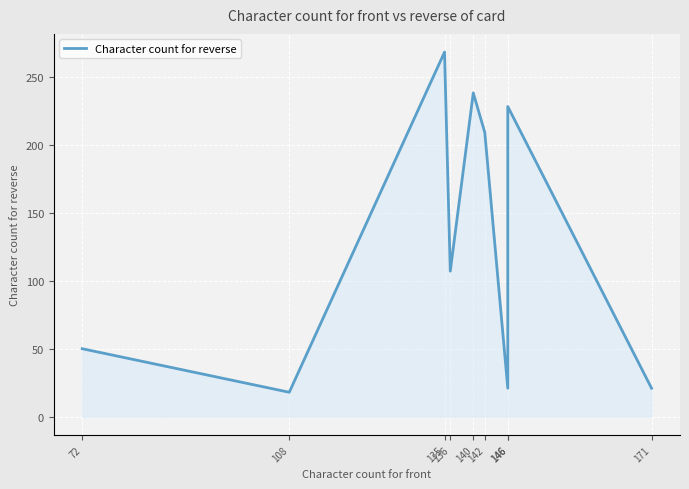

Which has a higher value, 108 or 142?

142